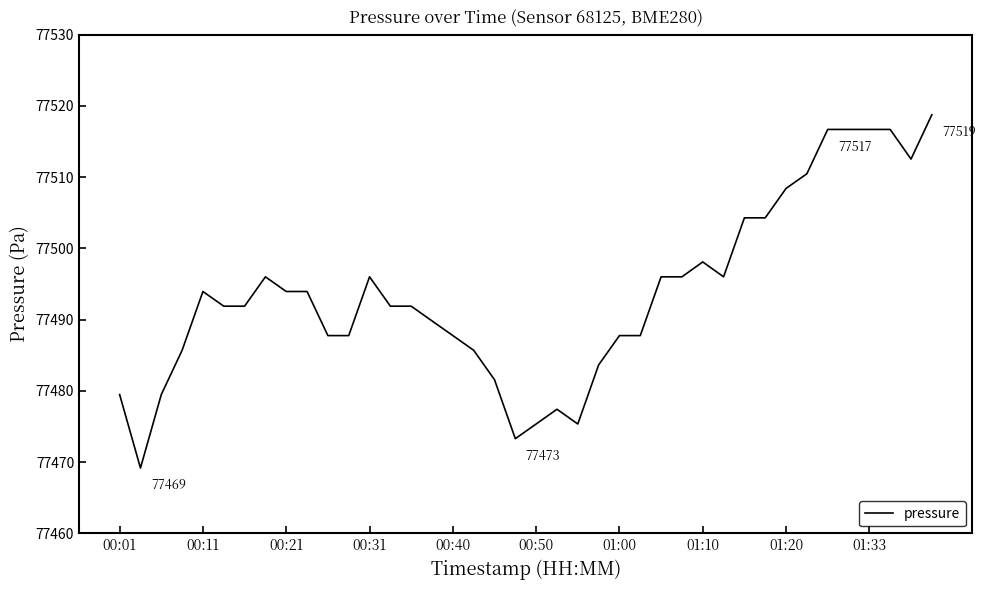

Reading left to right, list all the values displayed in this chart.

77479.5	77469.2	77479.5	77485.7	77493.9	77491.9	77491.9	77496.0	77493.9	77493.9	77487.8	77487.8	77496.0	77491.9	77491.9	77489.8	77487.8	77485.7	77481.6	77473.3	77475.3	77477.4	77475.3	77483.6	77487.8	77487.8	77496.0	77496.0	77498.1	77496.0	77504.3	77504.3	77508.4	77510.5	77516.7	77516.7	77516.7	77516.7	77512.5	77518.8